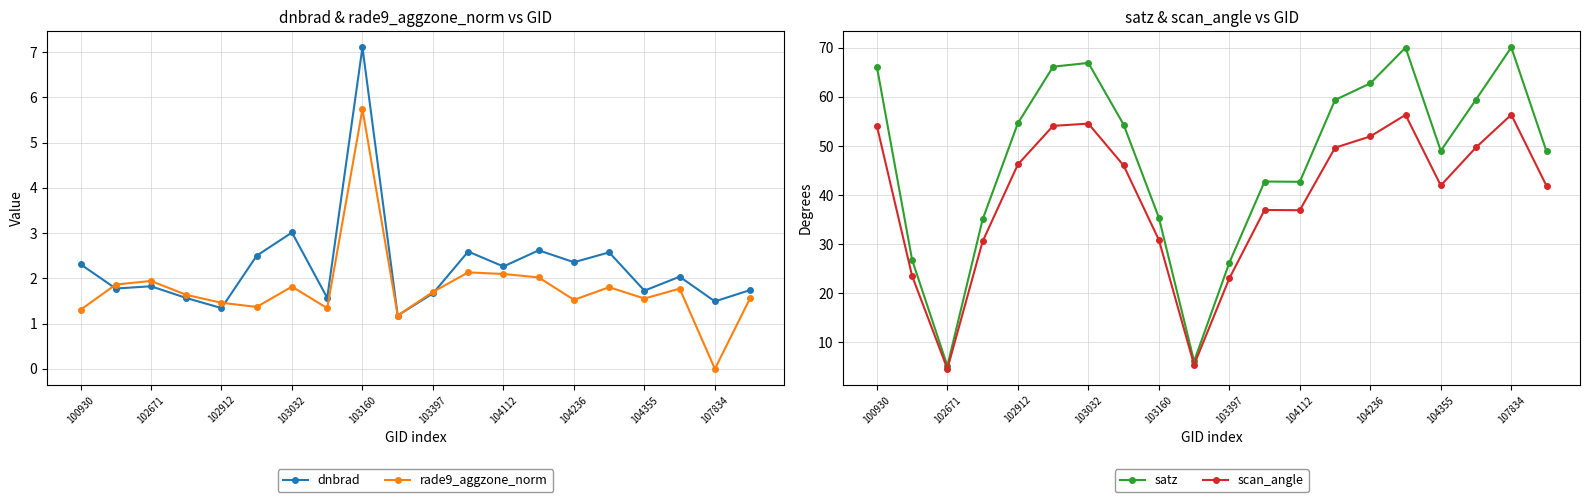

At which label does rade9_aggzone_norm first exceed 1?

100930